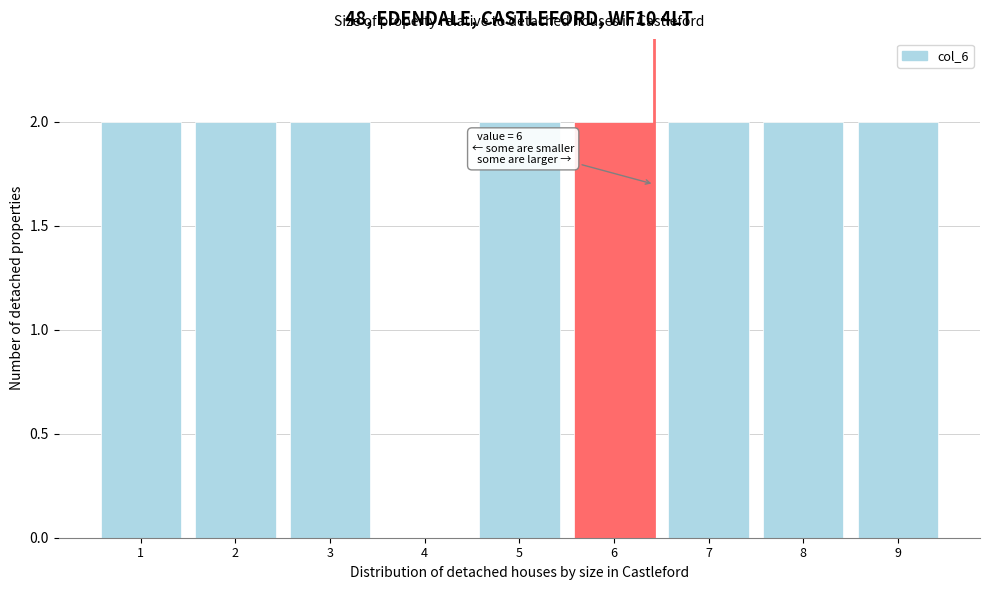

Reading right to left, what are all the values shown in this chart?

9=2	8=2	7=2	6=2	5=2	4=0	3=2	2=2	1=2